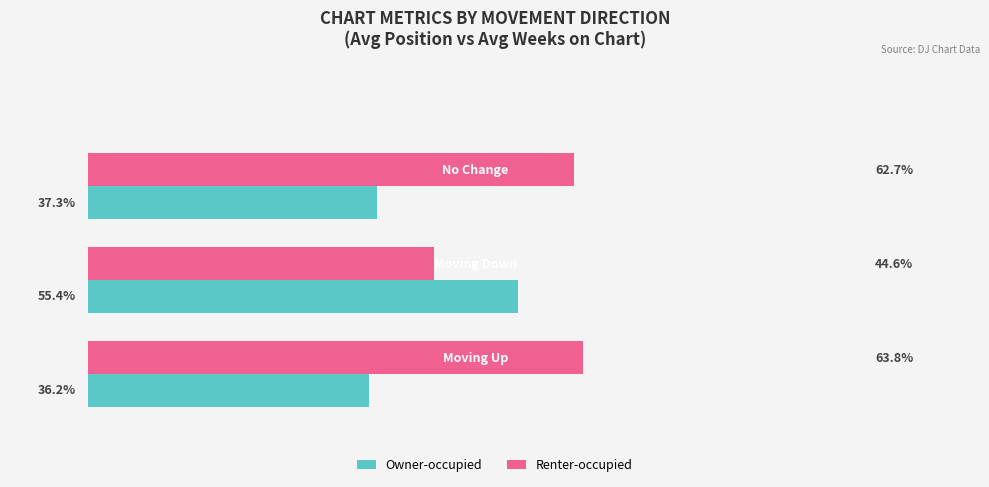

Rank the series by their average value, from lowest to highest.

Owner-occupied, Renter-occupied